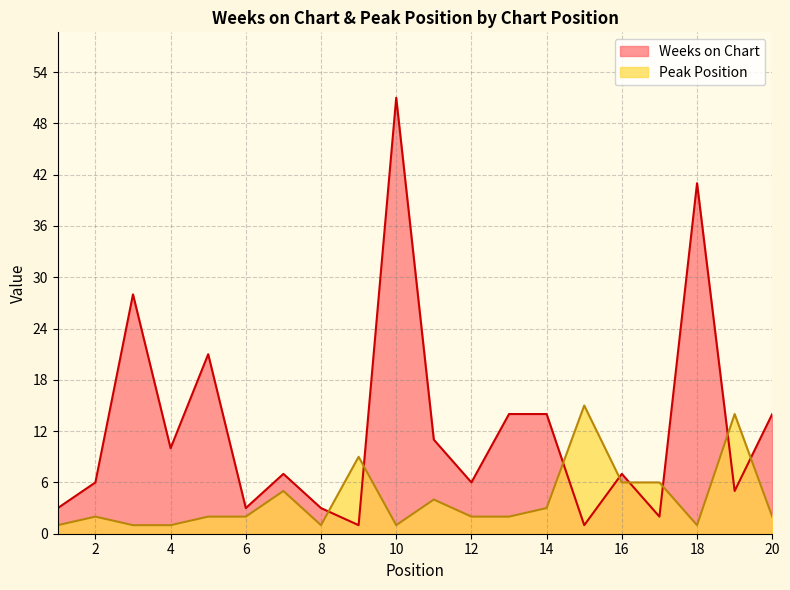

How many distinct data groups are displayed?

2